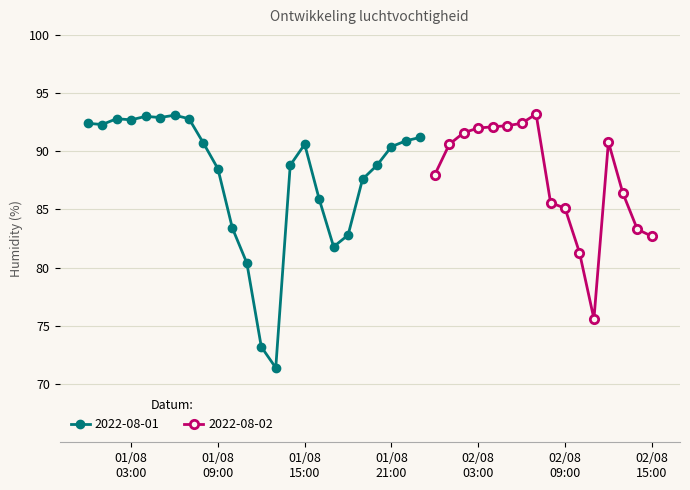

What is the label of the 40th point from the left?

2022-08-02 15:00